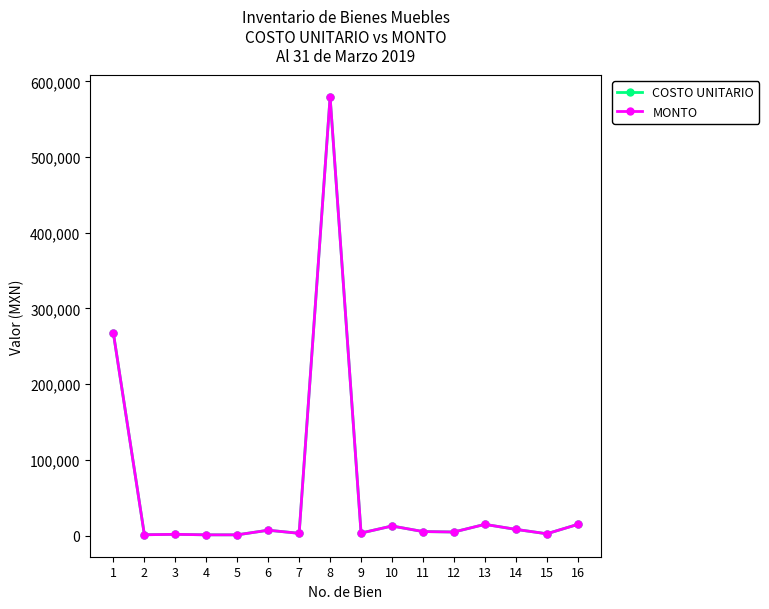

Which series has the widest spread of values?

COSTO UNITARIO